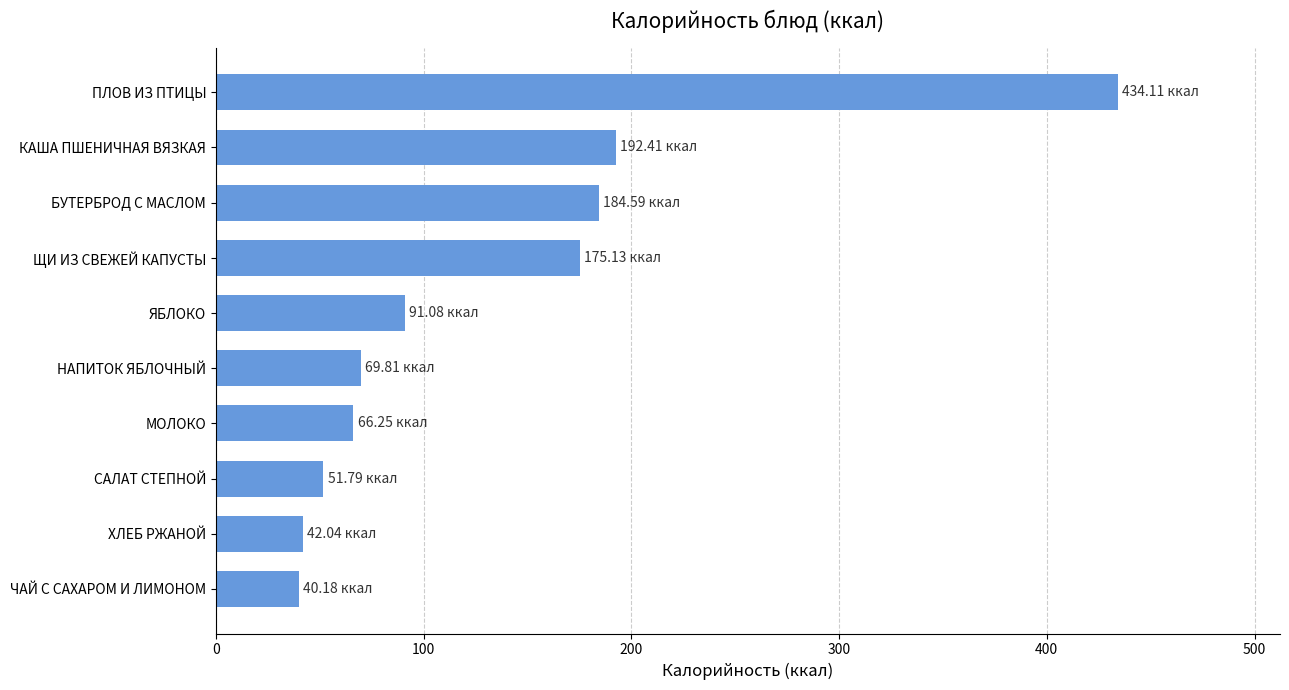

What is the difference between the values at НАПИТОК ЯБЛОЧНЫЙ and КАША ПШЕНИЧНАЯ ВЯЗКАЯ?

122.6